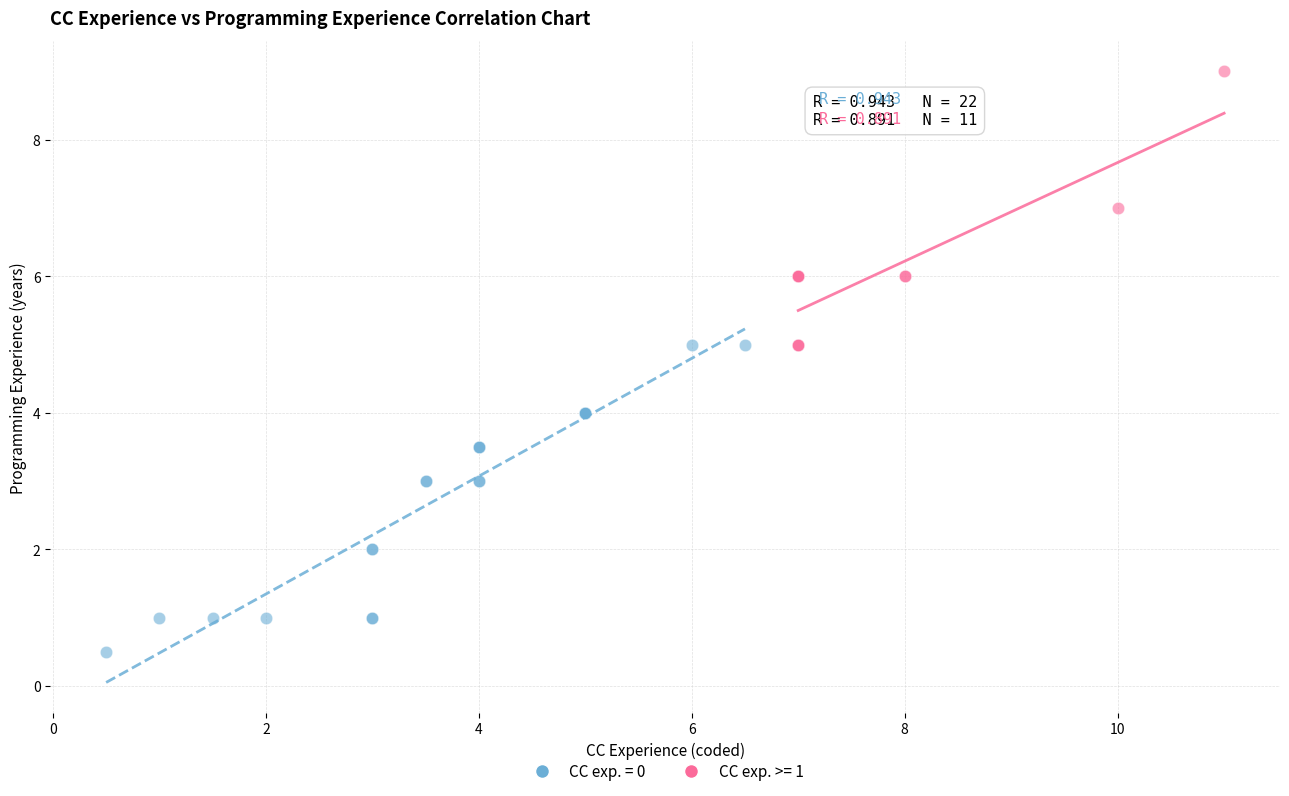

Which series has the widest spread of Y values?

CC exp. = 0